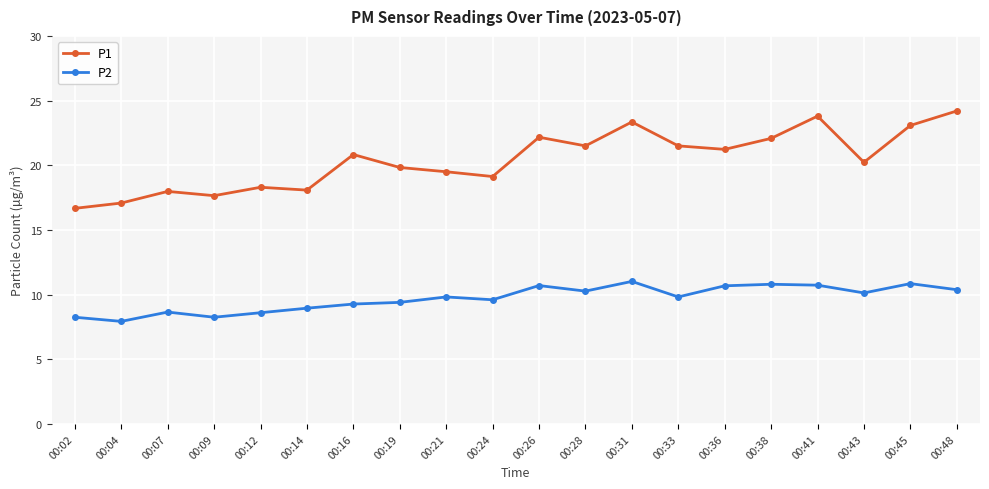

Which series has the widest spread of values?

P1